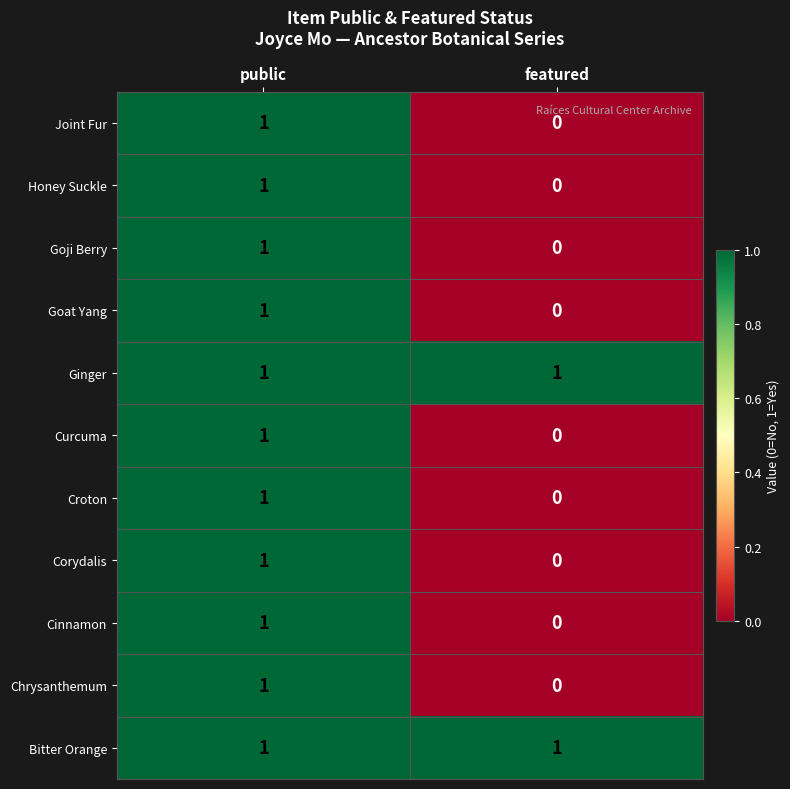

What is the greatest value displayed?

1